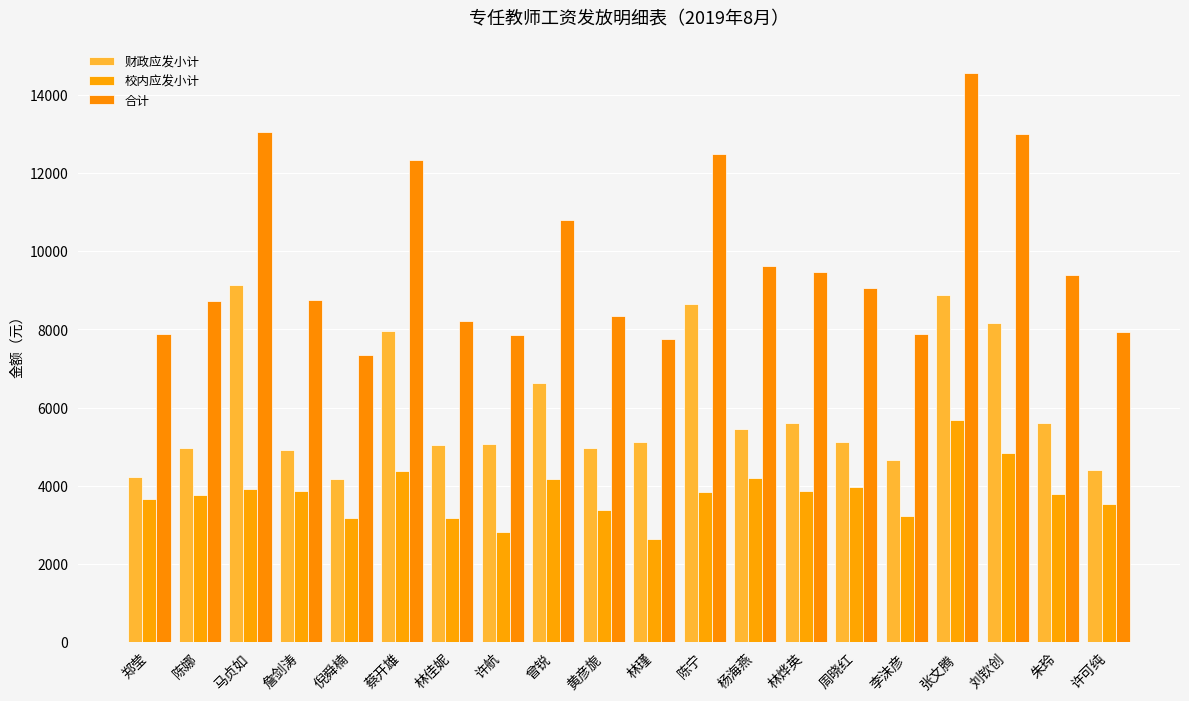

What is the total value across all series at 李沫彦?

15763.5